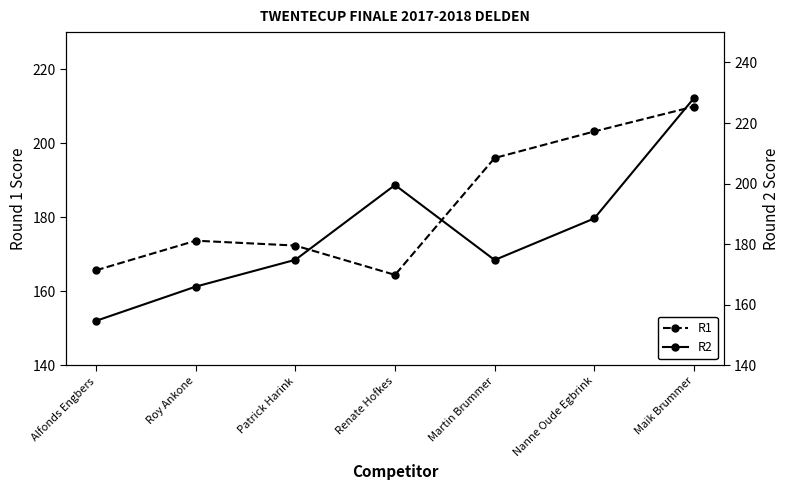

What is the minimum value shown in the chart?

154.7